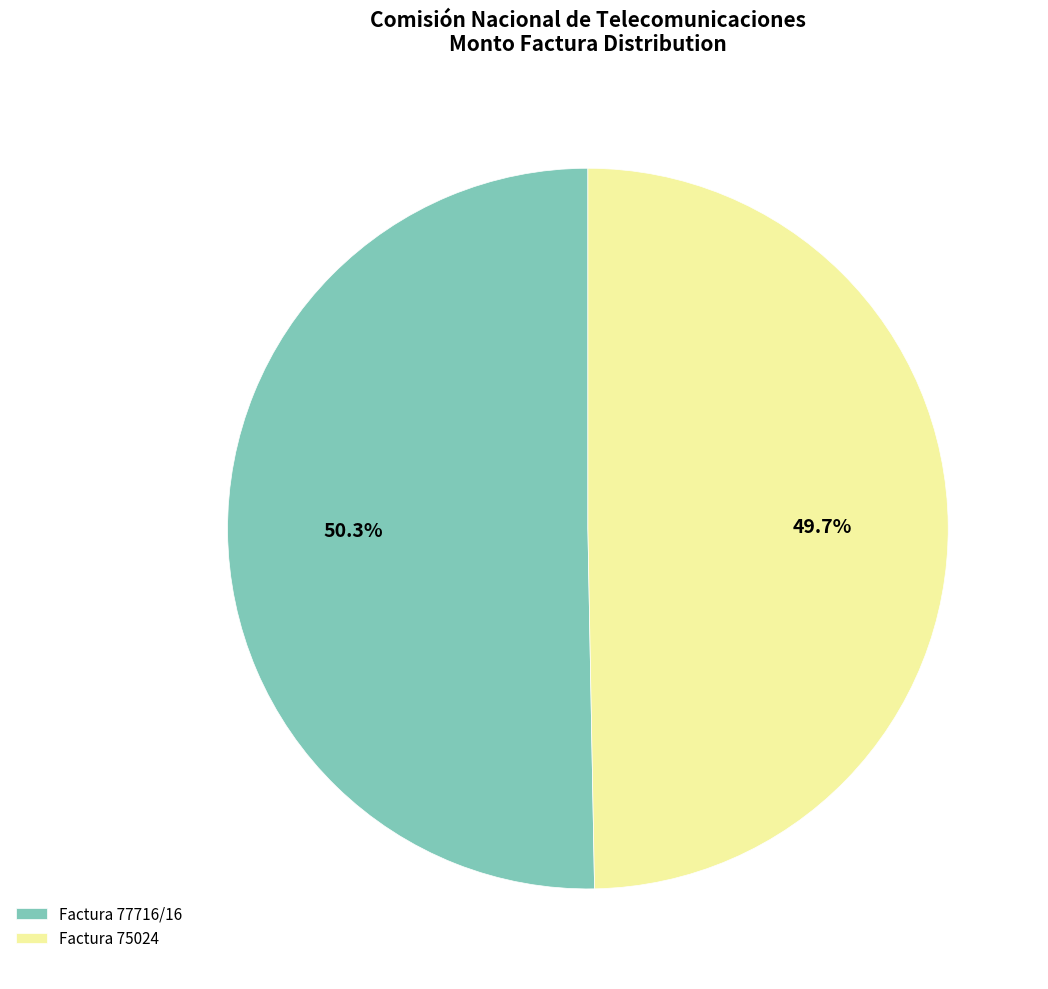

To the nearest percent, what is the difference between the largest and smallest slice percentages?

1%